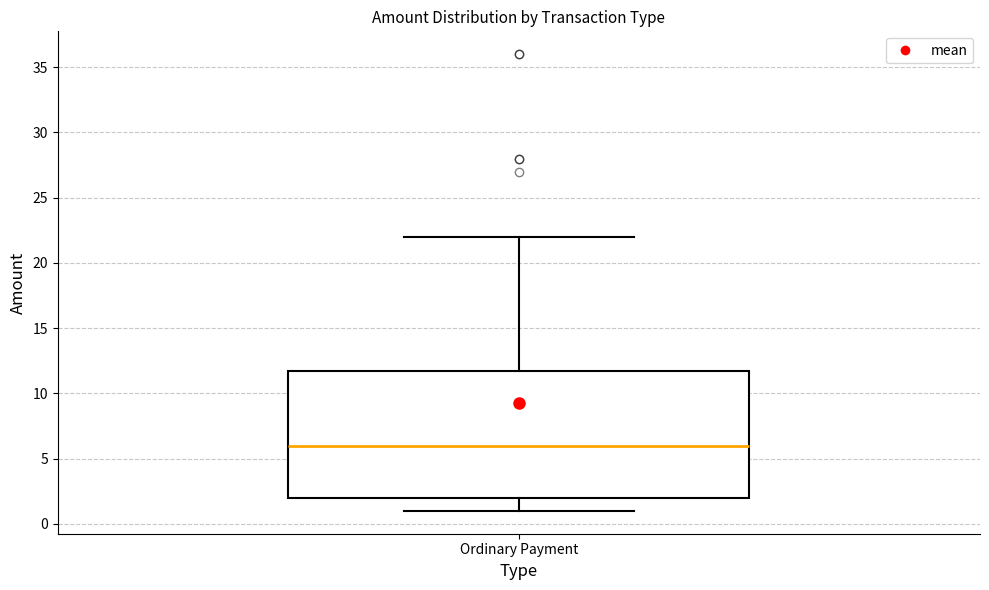

Transcribe this box plot: give where the median line is, the range the box spans, and where the two whiskers end, as read against the y-axis. The values are not printed on the chart, so give them approximately, as read against the axis.

median 6, box 2 to 12, whiskers 1 to 22